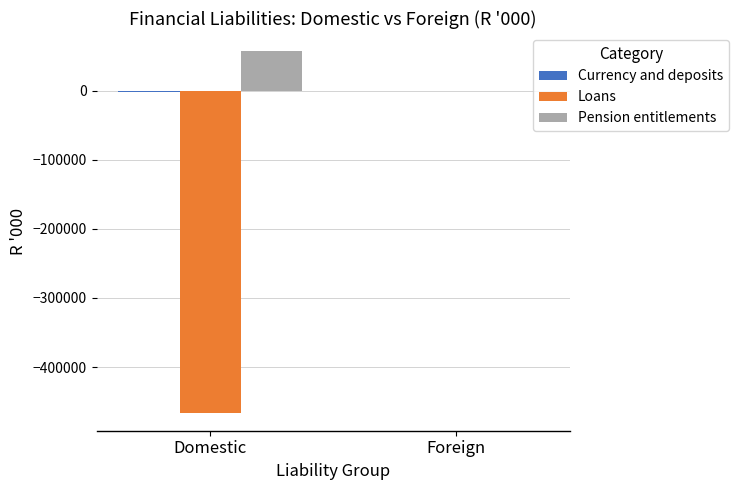

At which category is the sum across all series the highest?

Foreign